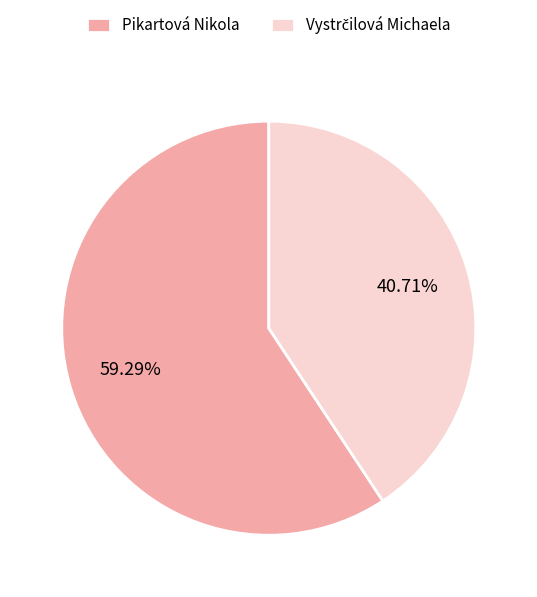

What is the majority slice?

Pikartová Nikola